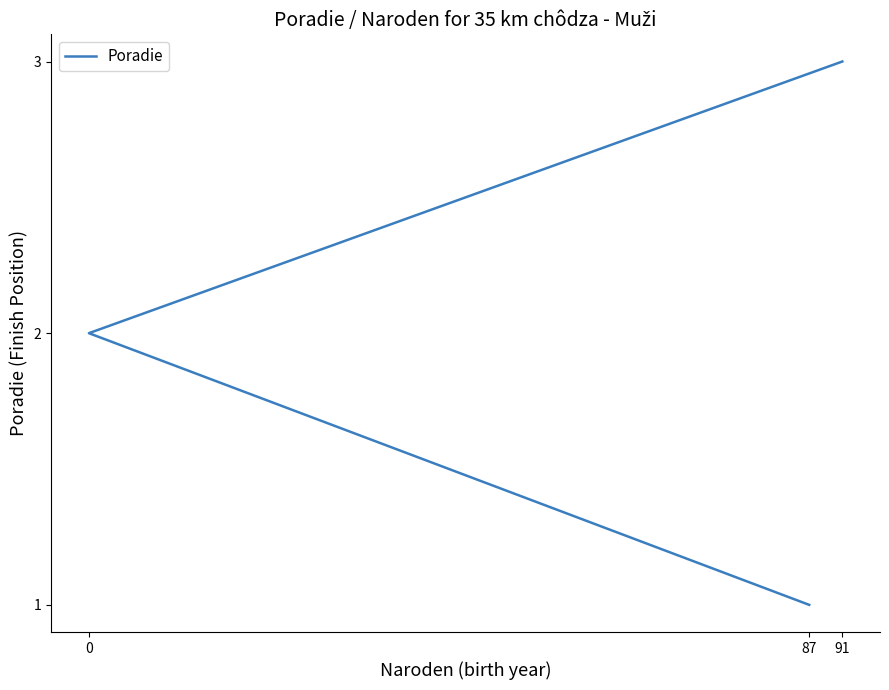

The chart shows a value of 2 at 87. True or false?

False